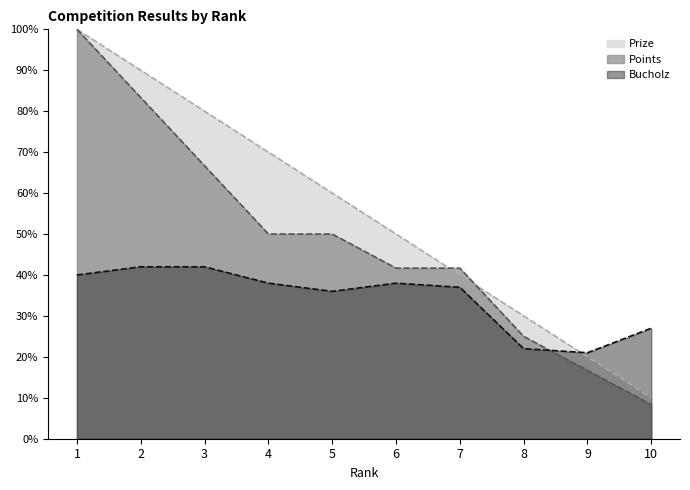

What is the spread (max minus min) of values at 4?

32.0